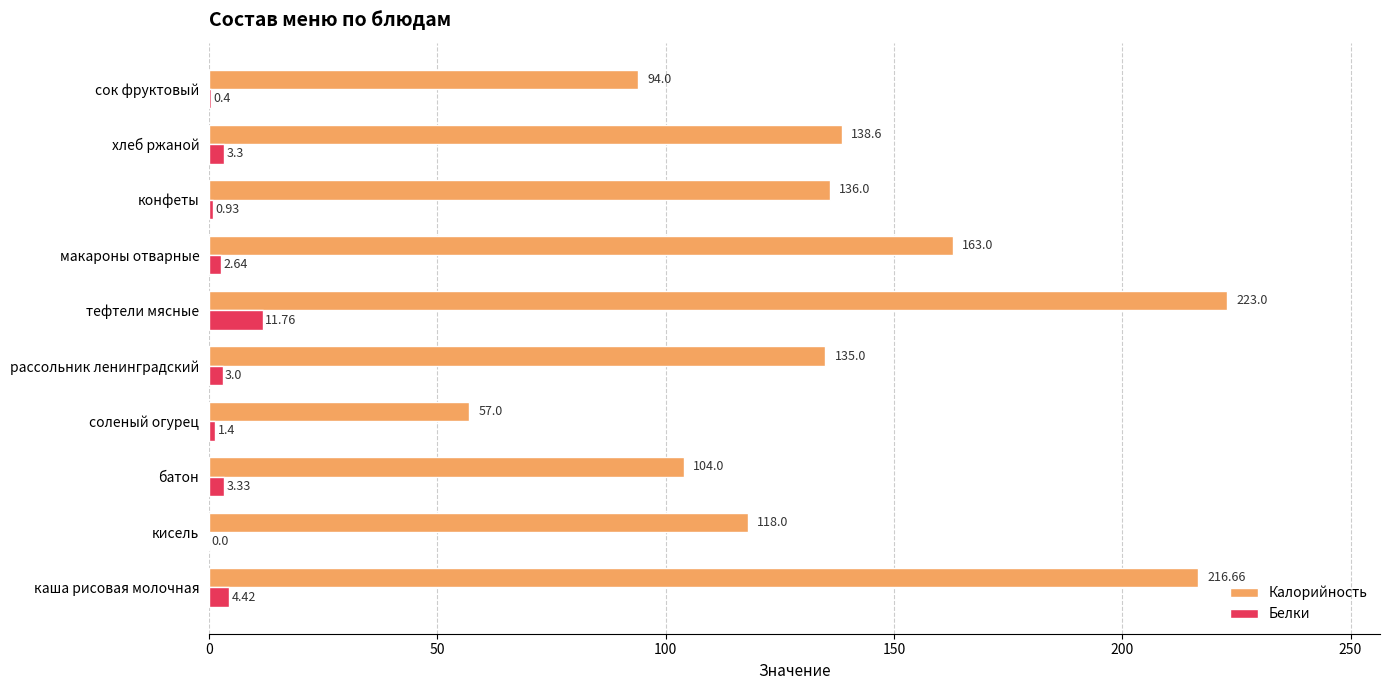

What is the sum of the Калорийность values at рассольник ленинградский and батон?

239.0